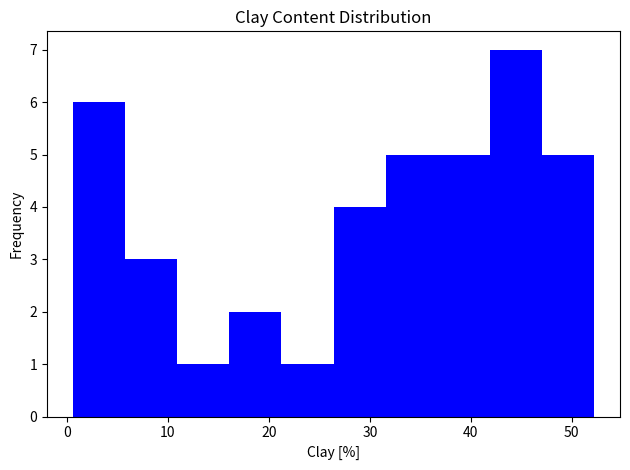

Reading left to right, transcribe this chart: for each bar, give the range it covers on the x-axis and its height. Neither the bar edges nor the heights are printed on the chart, so give them approximately, as read against the axes.

1 to 6: 6
6 to 11: 3
11 to 16: 1
16 to 21: 2
21 to 26: 1
26 to 32: 4
32 to 37: 5
37 to 42: 5
42 to 47: 7
47 to 52: 5